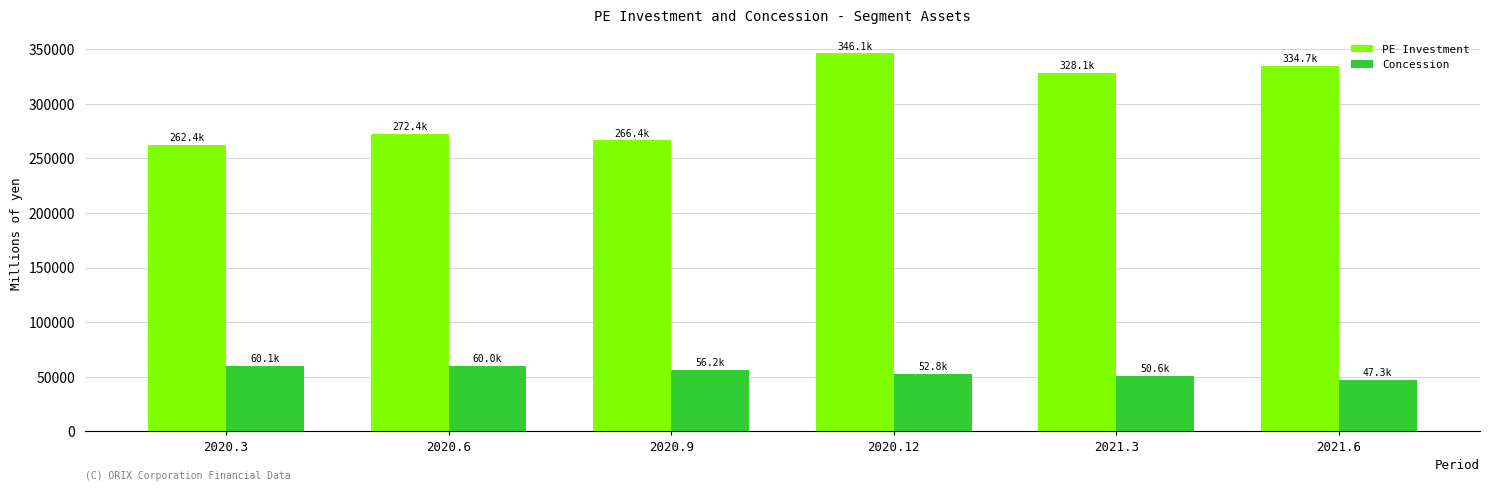

Does the chart contain any negative values?

No